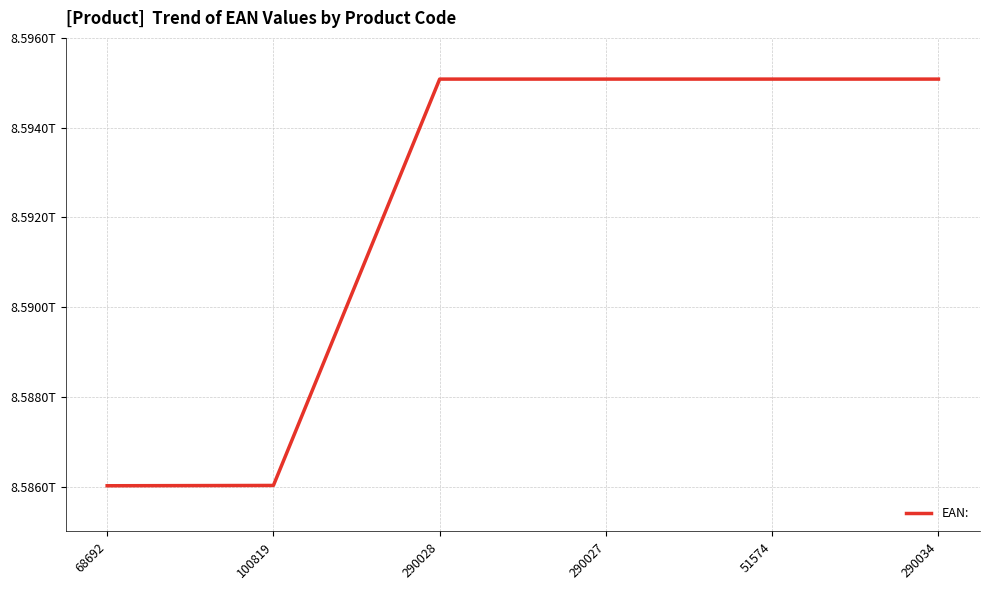

List the labels in order of value, smallest first.

68692, 100819, 290027, 290028, 290034, 51574